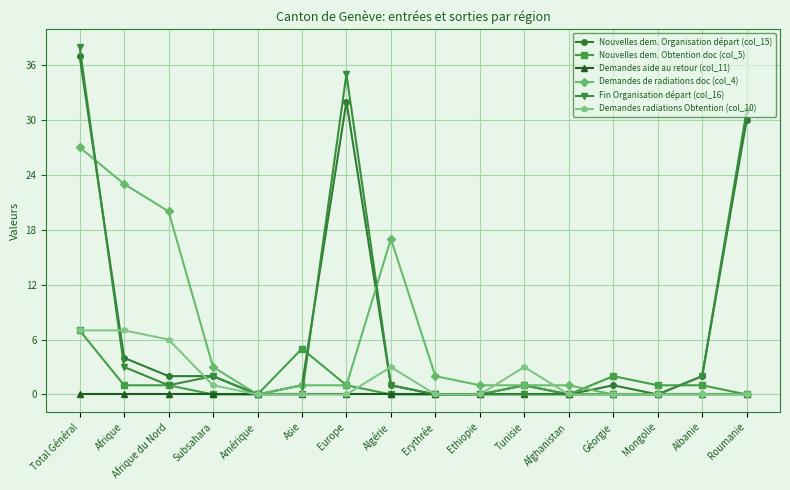

What are all the series names shown in the legend?

Nouvelles dem. Organisation départ (col_15), Nouvelles dem. Obtention doc (col_5), Demandes aide au retour (col_11), Demandes de radiations doc (col_4), Fin Organisation départ (col_16), Demandes radiations Obtention (col_10)